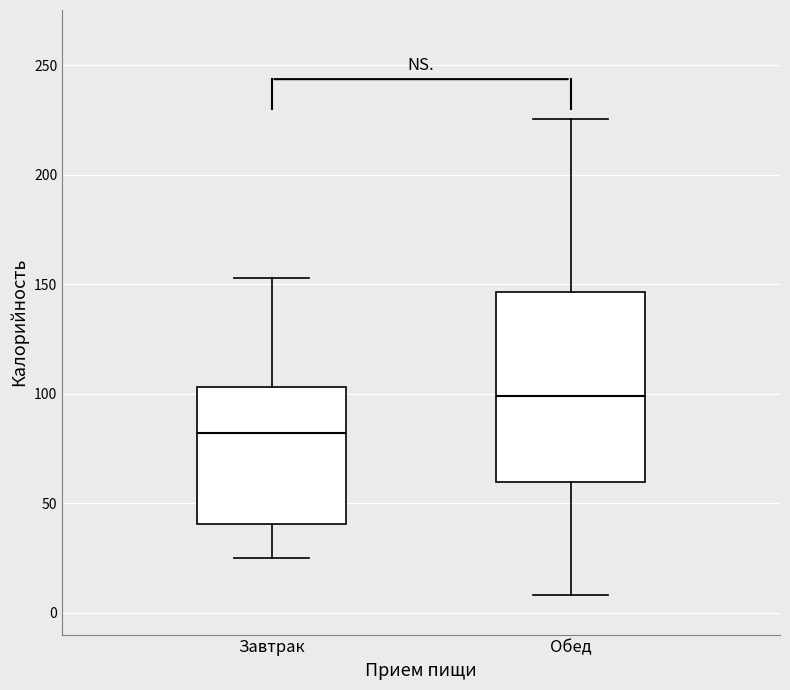

Where is the lower edge of the box for Завтрак on the y-axis? The values are not printed on the chart, so give them approximately, as read against the axis.

40